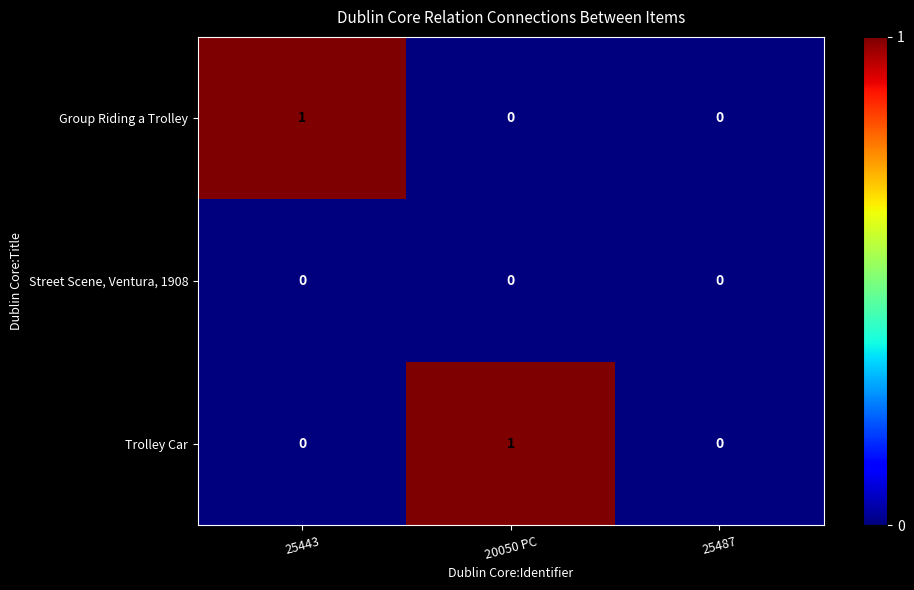

True or false: Trolley Car has a value of 0 at 25487.

True